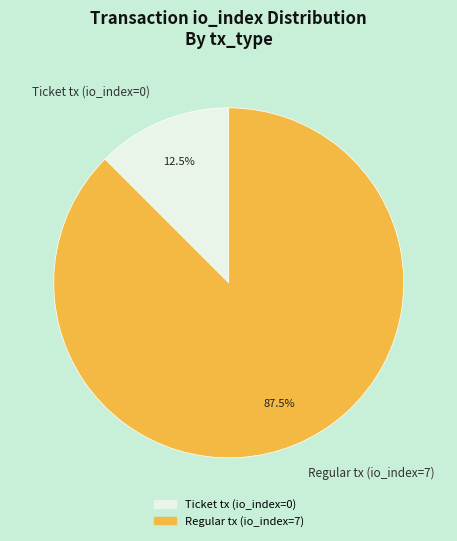

Count the number of slices in the pie.

2